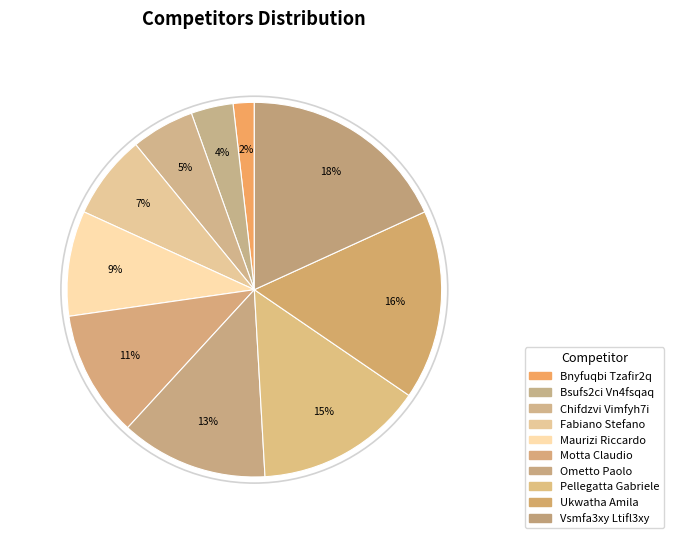

The Vsmfa3xy Ltifl3xy slice represents 4% of the pie. True or false?

False